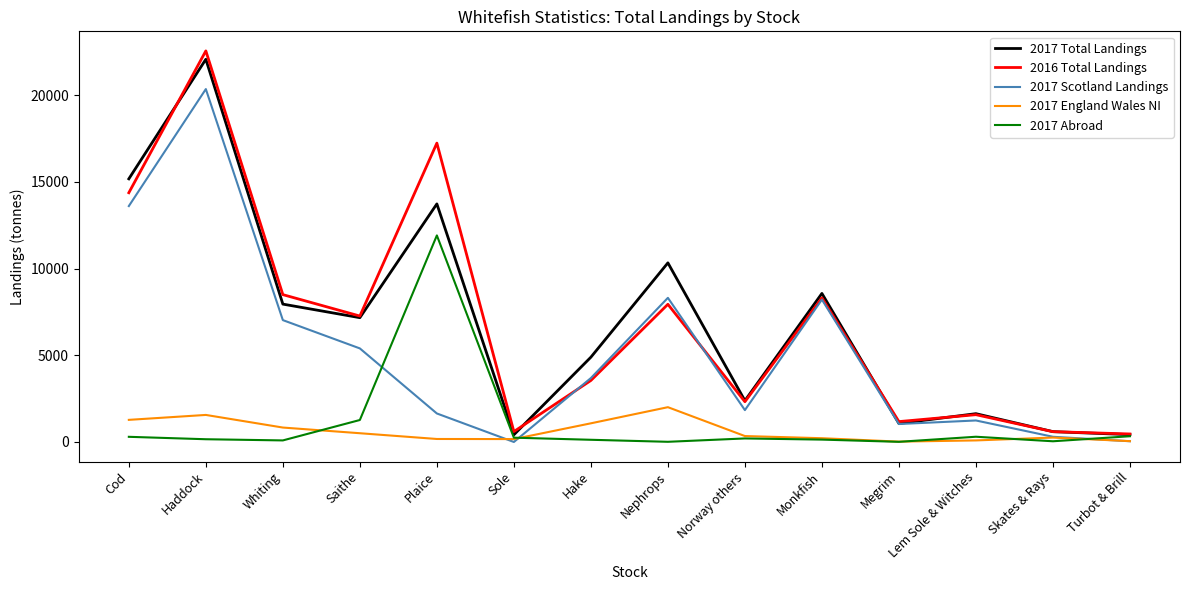

The value of 2017 Total Landings at Lem Sole & Witches is 2483.1. True or false?

False